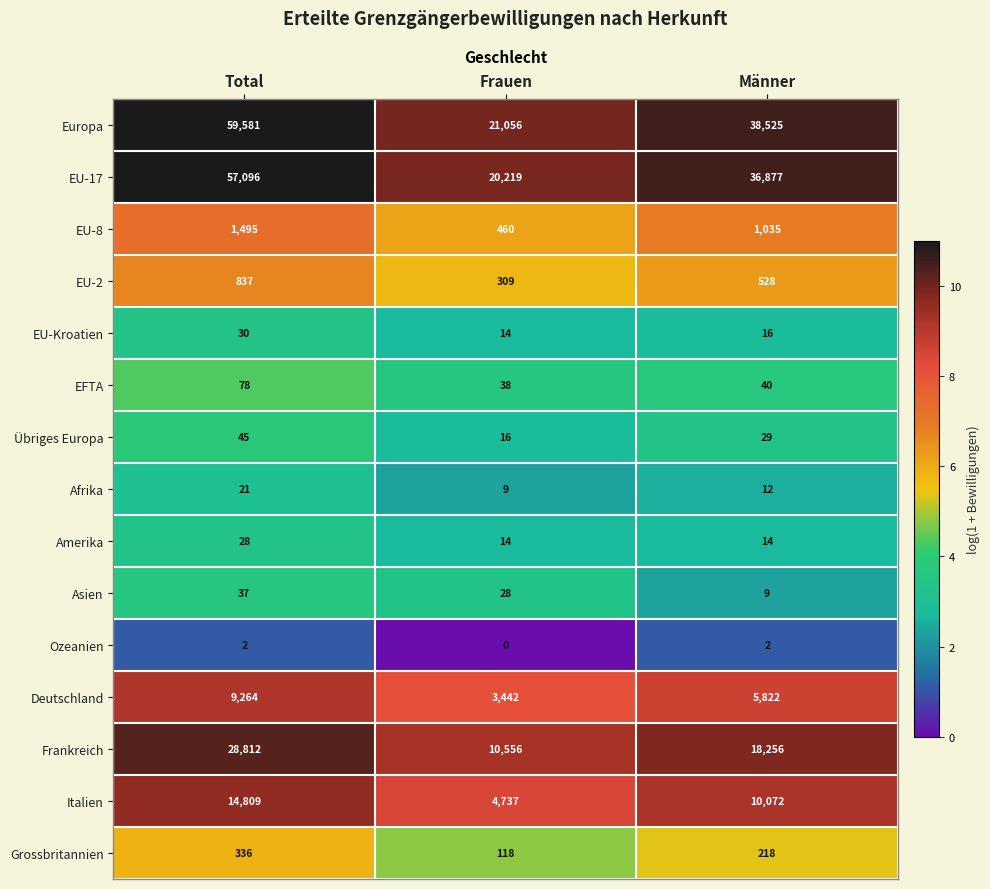

Is it true that Übriges Europa equals 24 at Total?

False